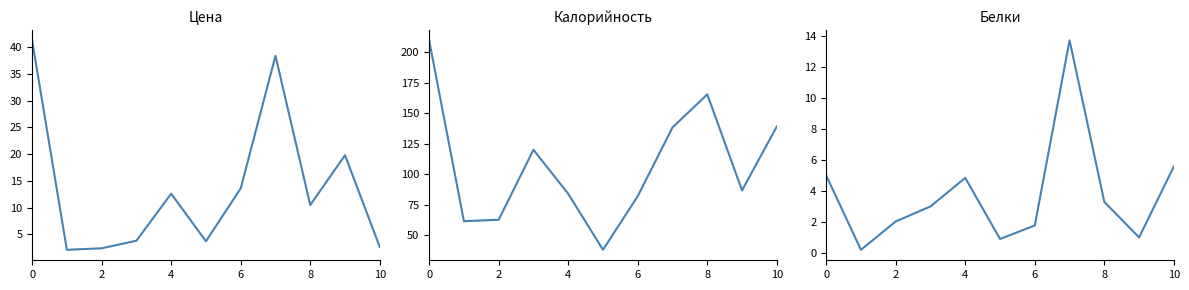

What is the difference between the highest and lowest values at 10?

36.9